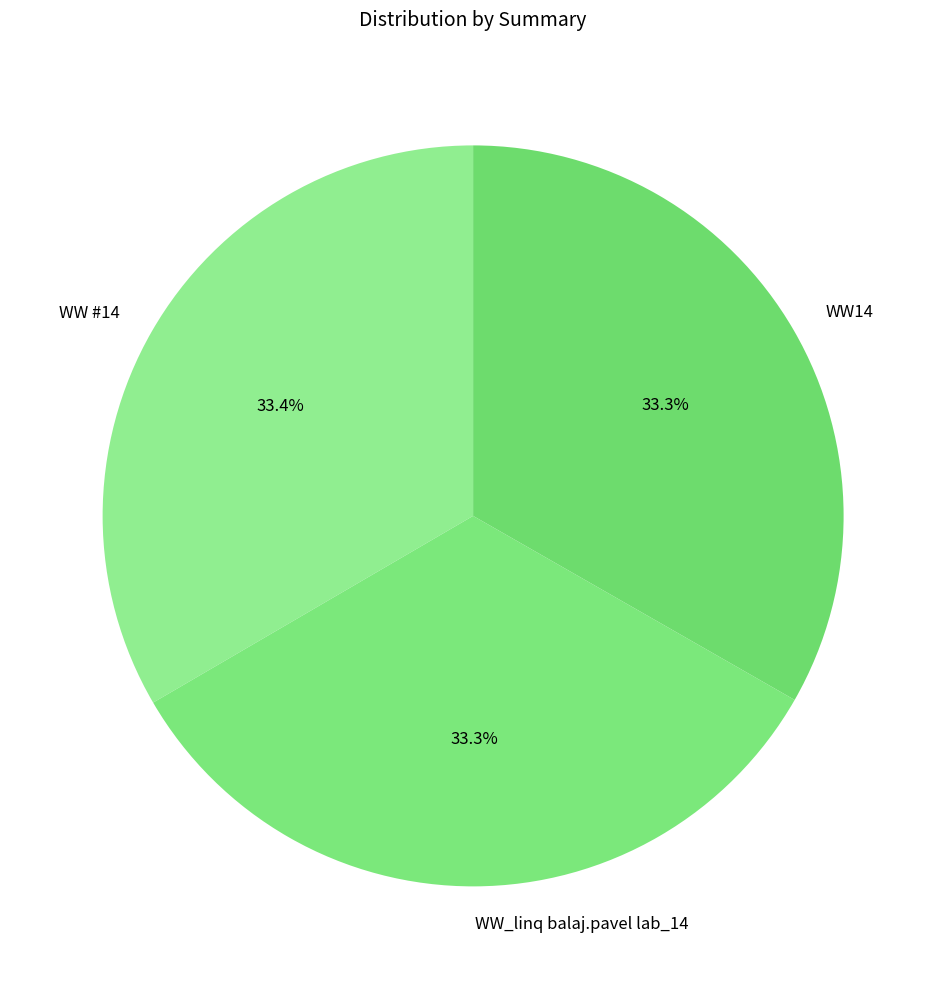

Does any single category account for the majority?

No